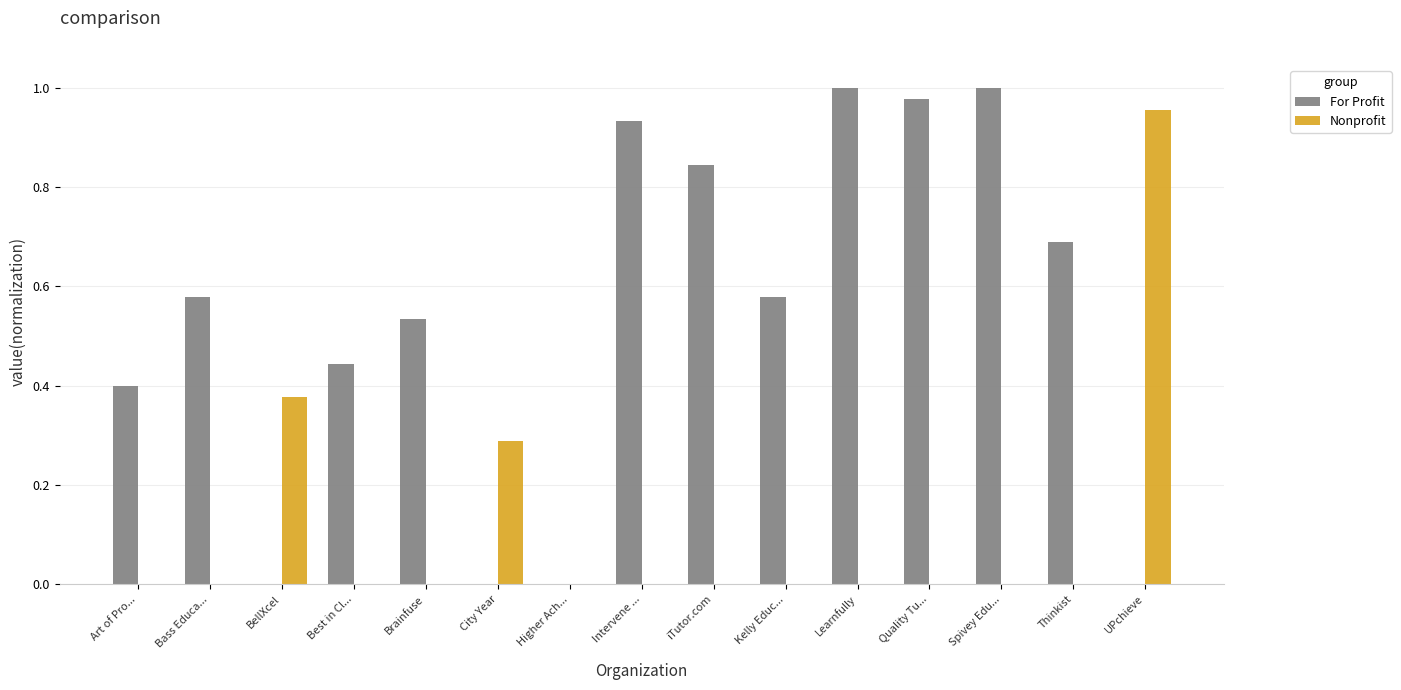

The value of For Profit at Learnfully is 0.2. True or false?

False